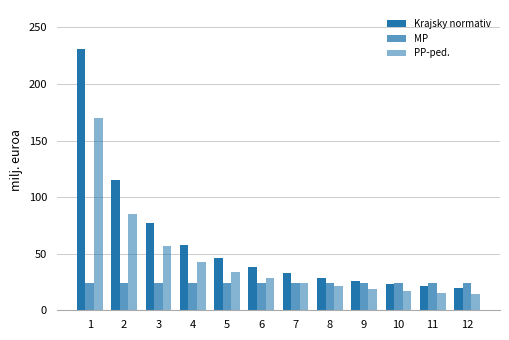

How many values in the PP-ped. series are below 28?

6